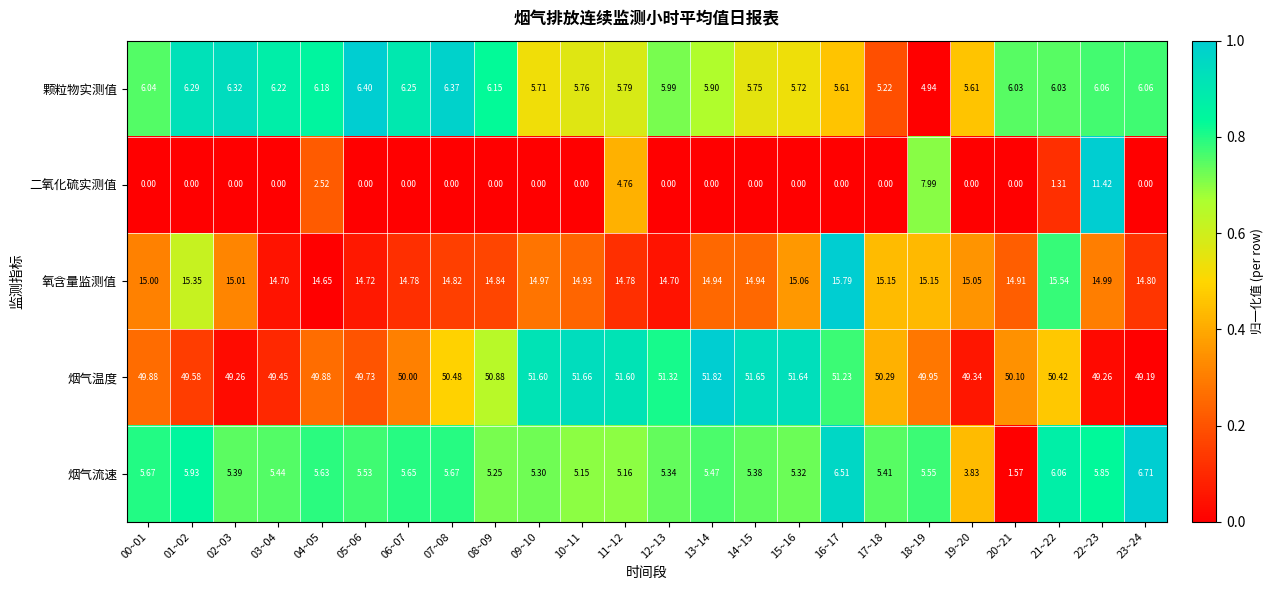

What is the maximum value shown in the chart?

51.8